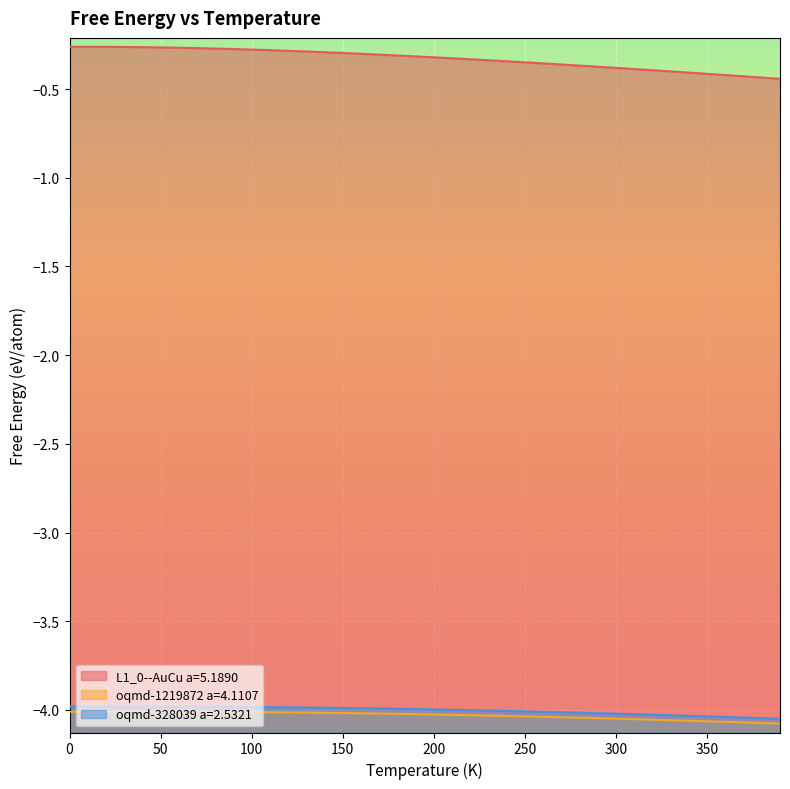

What is the sum of the oqmd-328039 a=2.5321 values at 30.0 and 170.0?

-8.0